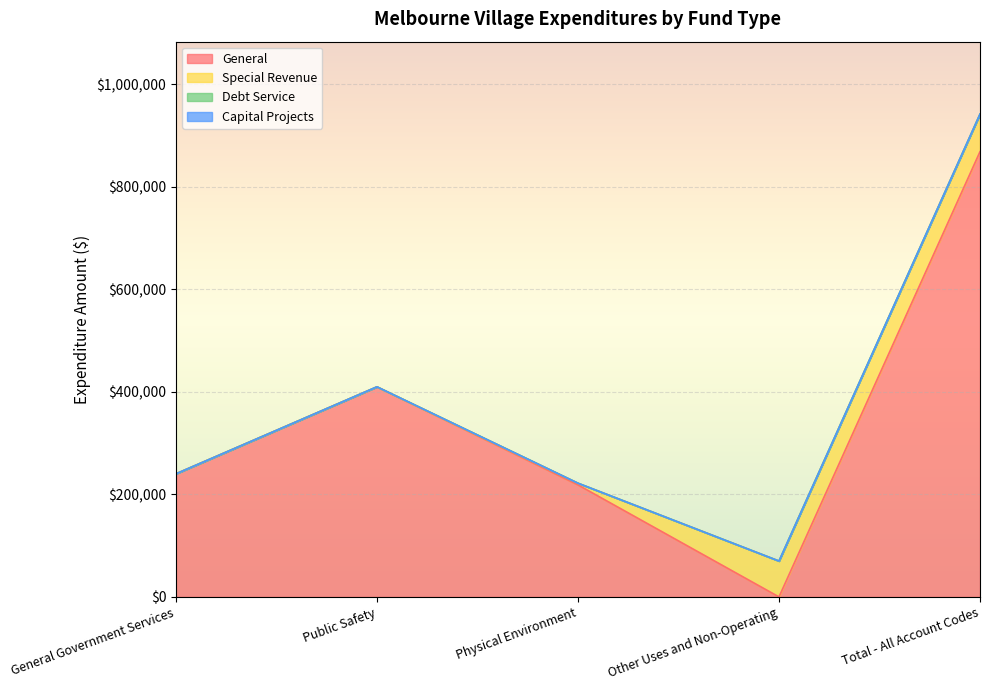

What is the label of the 3rd point from the left?

Physical Environment